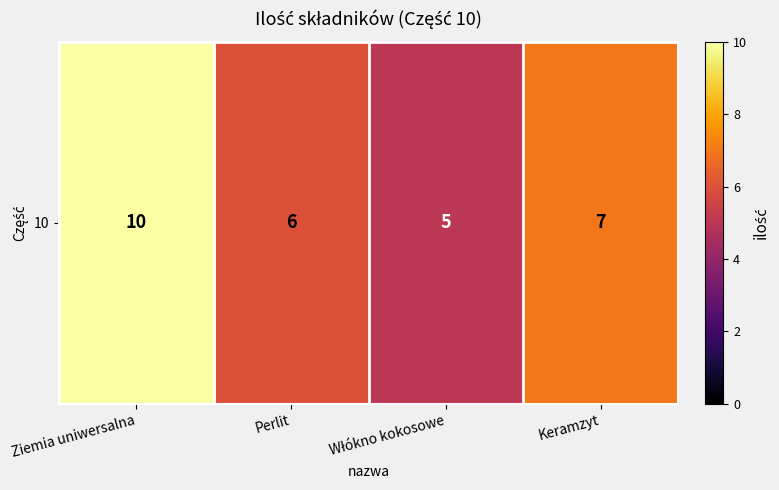

What is the difference between the values at Ziemia uniwersalna and Keramzyt?

3